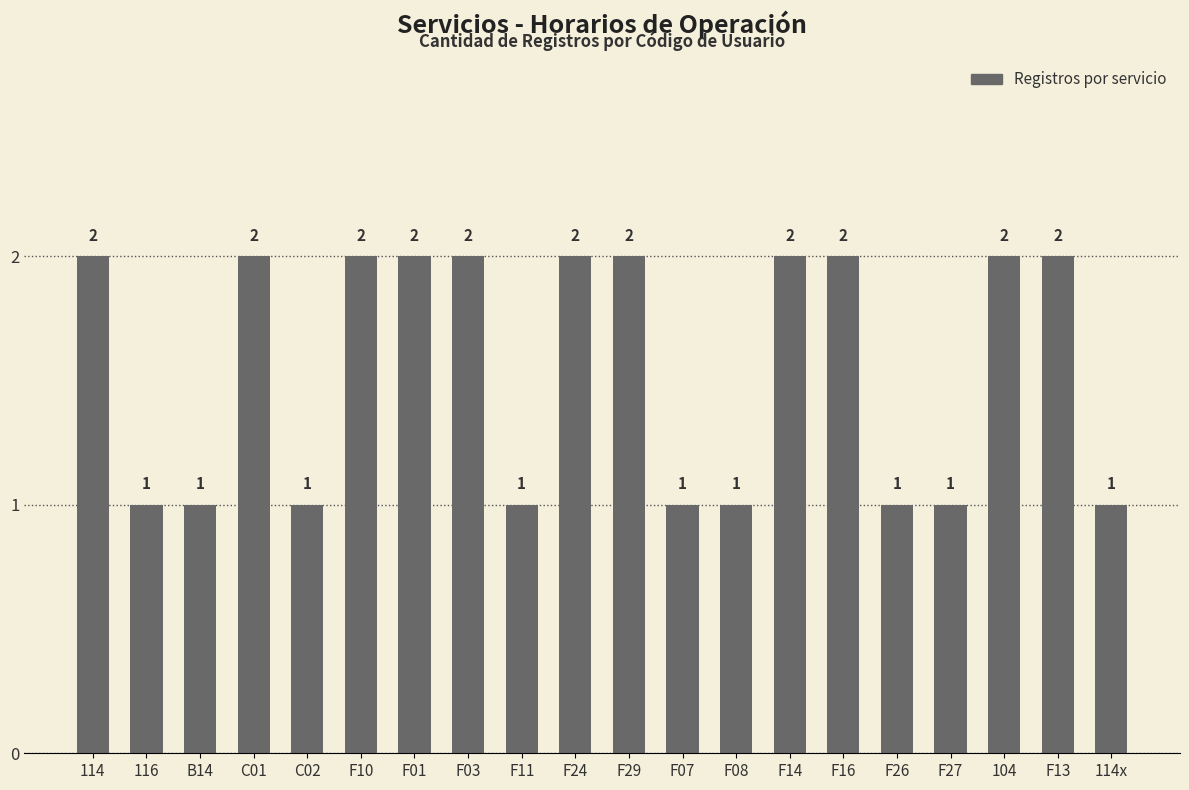

What position from the left is C02?

5